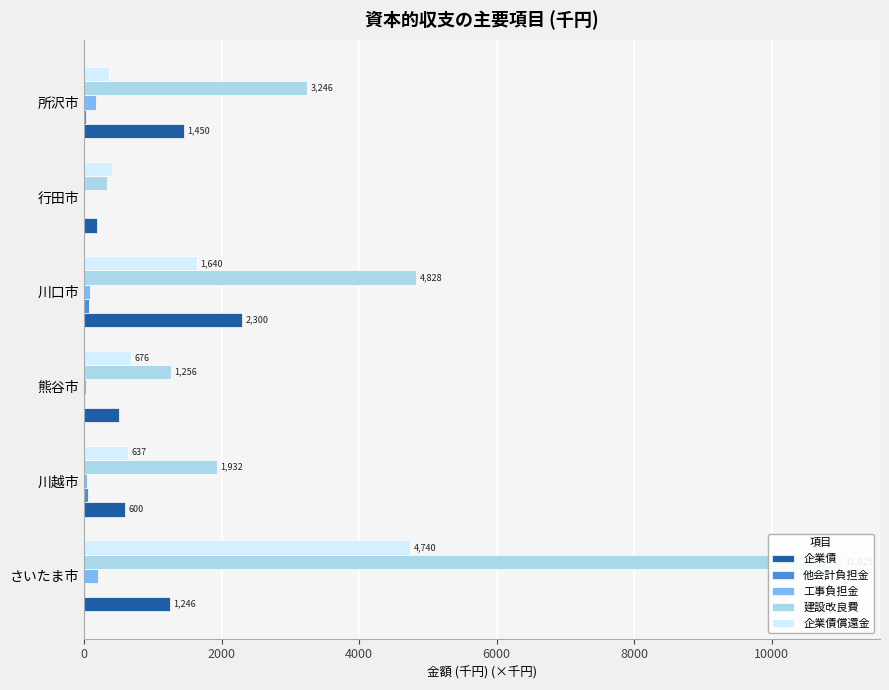

How many bars are there in total?

30